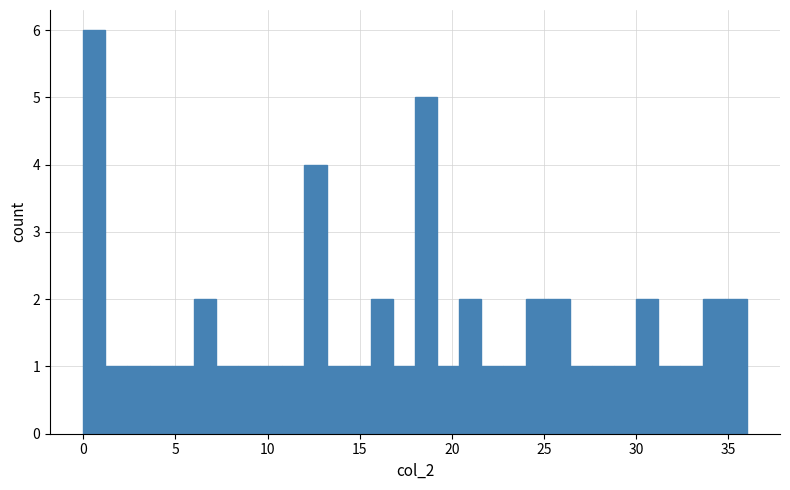

Read against the x-axis, roughly where is the centre of the tallest bar?

0.5